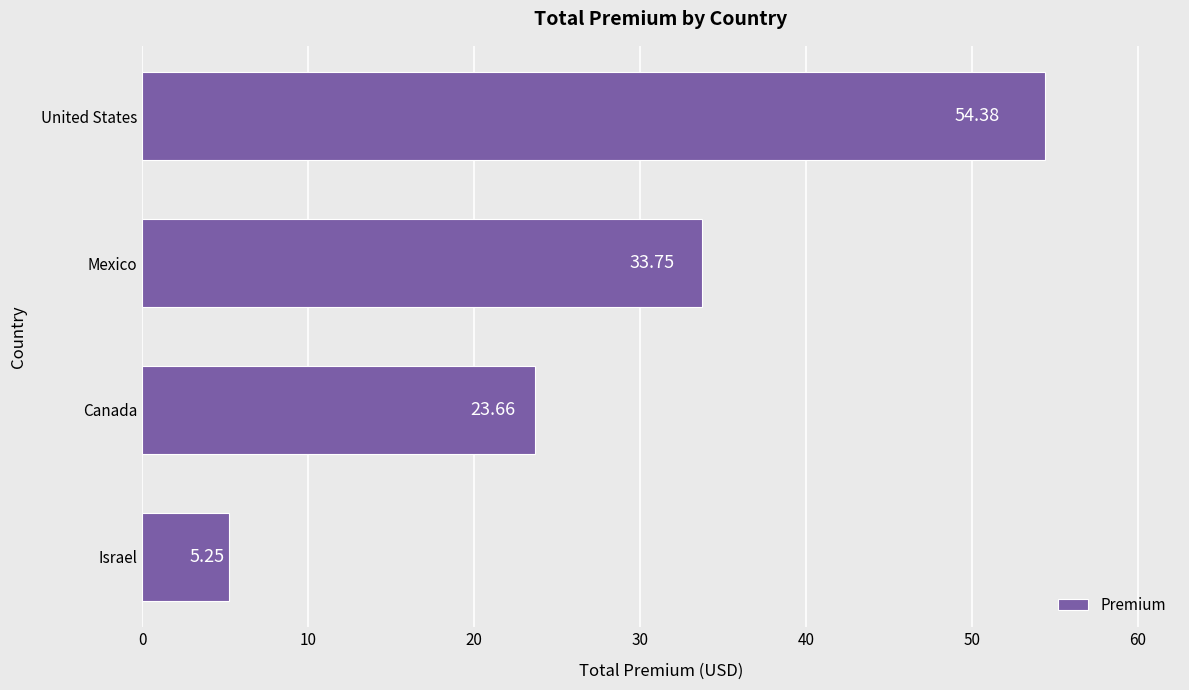

Rank the categories by value from lowest to highest.

Israel, Canada, Mexico, United States